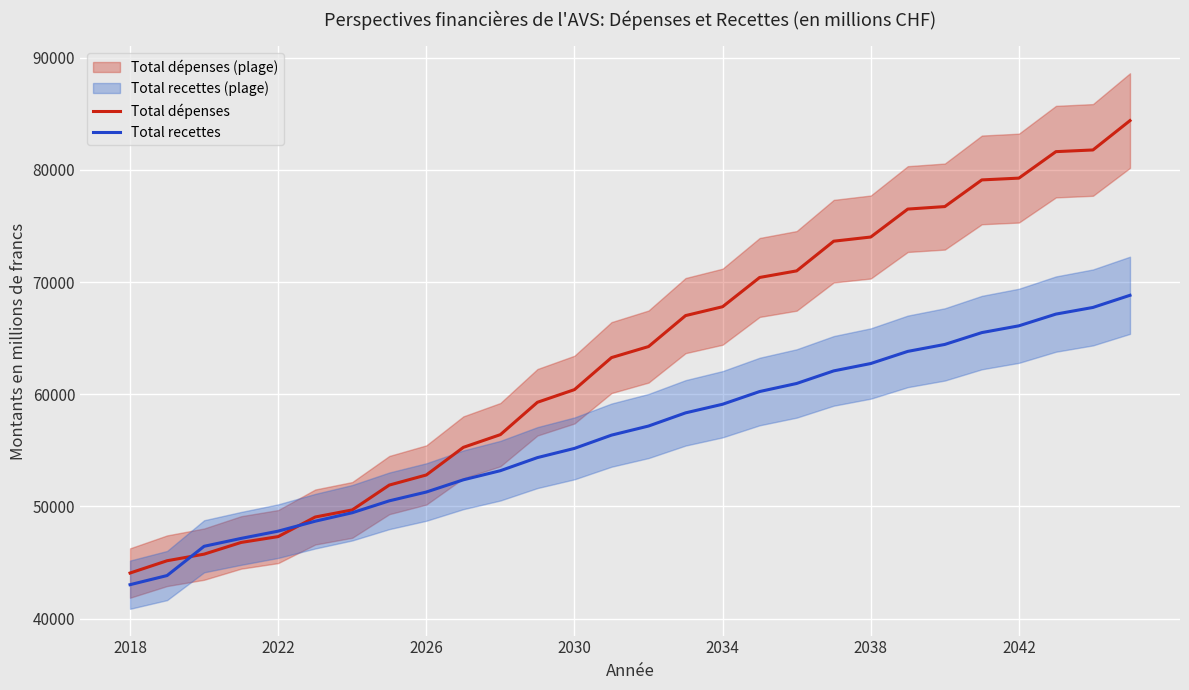

What is the maximum value for Total dépenses?

84398